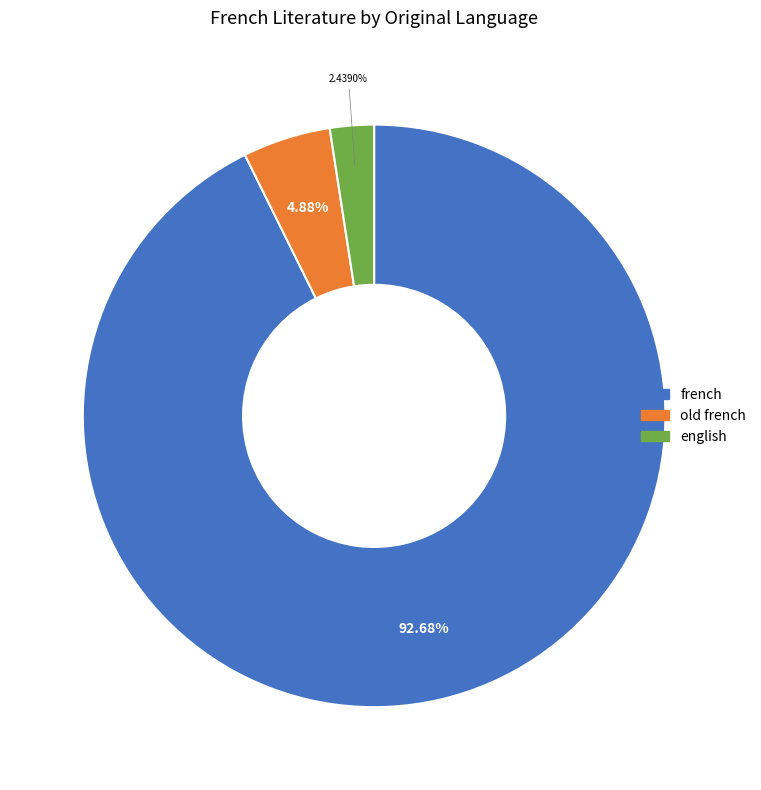

Rank the categories by value from highest to lowest.

french, old french, english